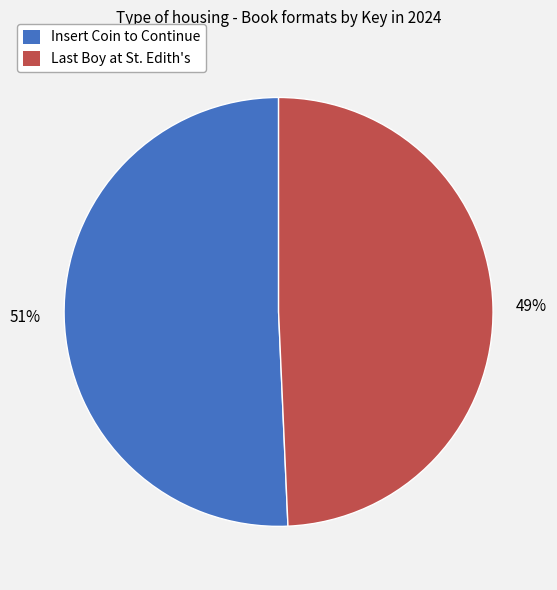

True or false: Insert Coin to Continue accounts for 51% of the total.

True